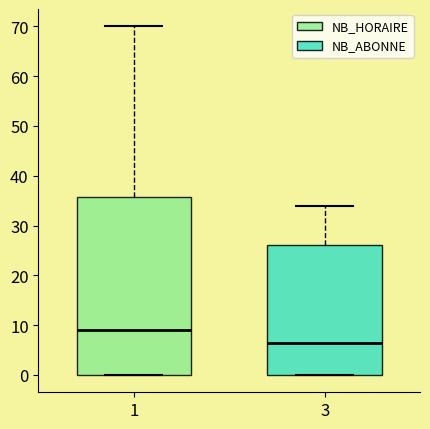

Reading left to right, transcribe this box plot: for each box, give where its median line is, the range the box spans, and where its two whiskers end, as read against the y-axis. The values are not printed on the chart, so give them approximately, as read against the axis.

1: median 9, box 0 to 36, whiskers 0 to 70
3: median 7, box 0 to 26, whiskers 0 to 34